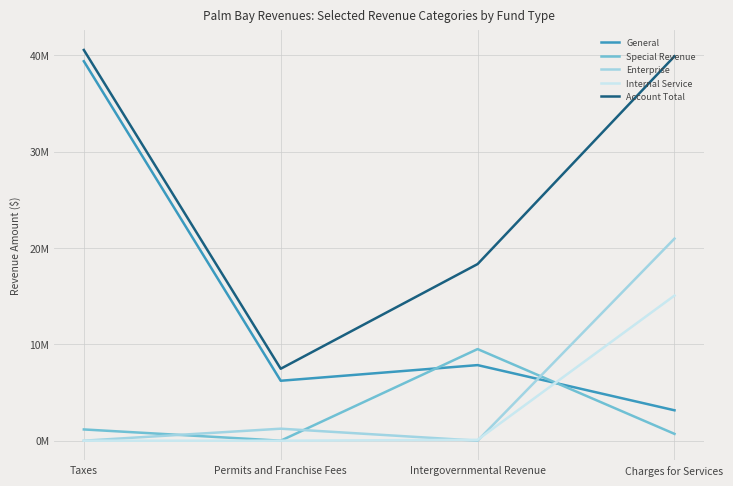

What is the average value of the General series?

14158807